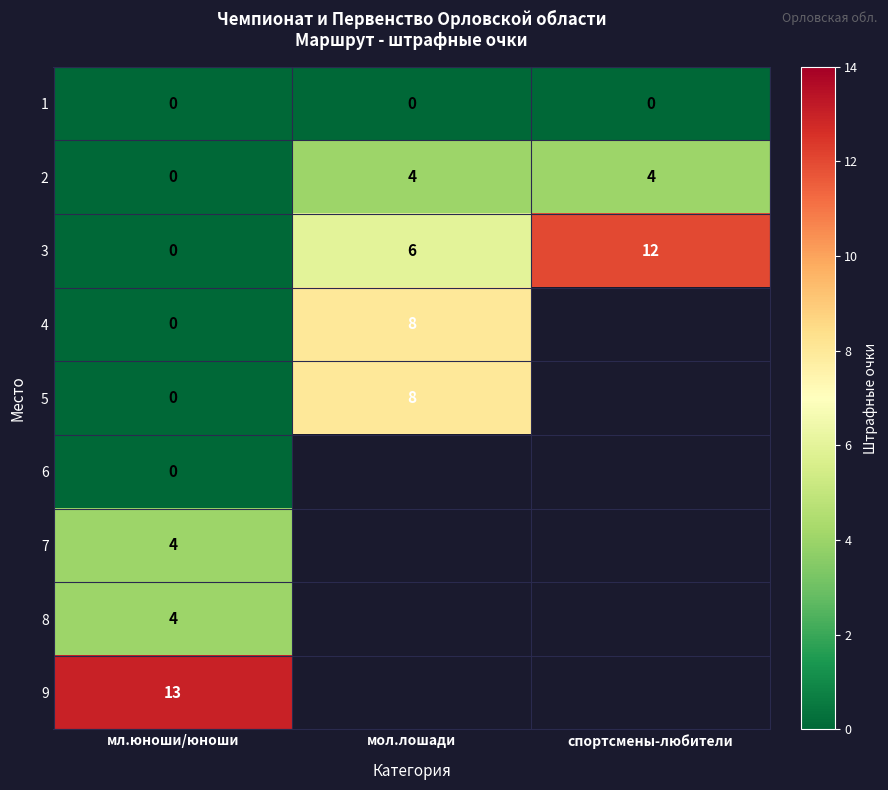

What is the total value across all series at мл.юноши/юноши?

21